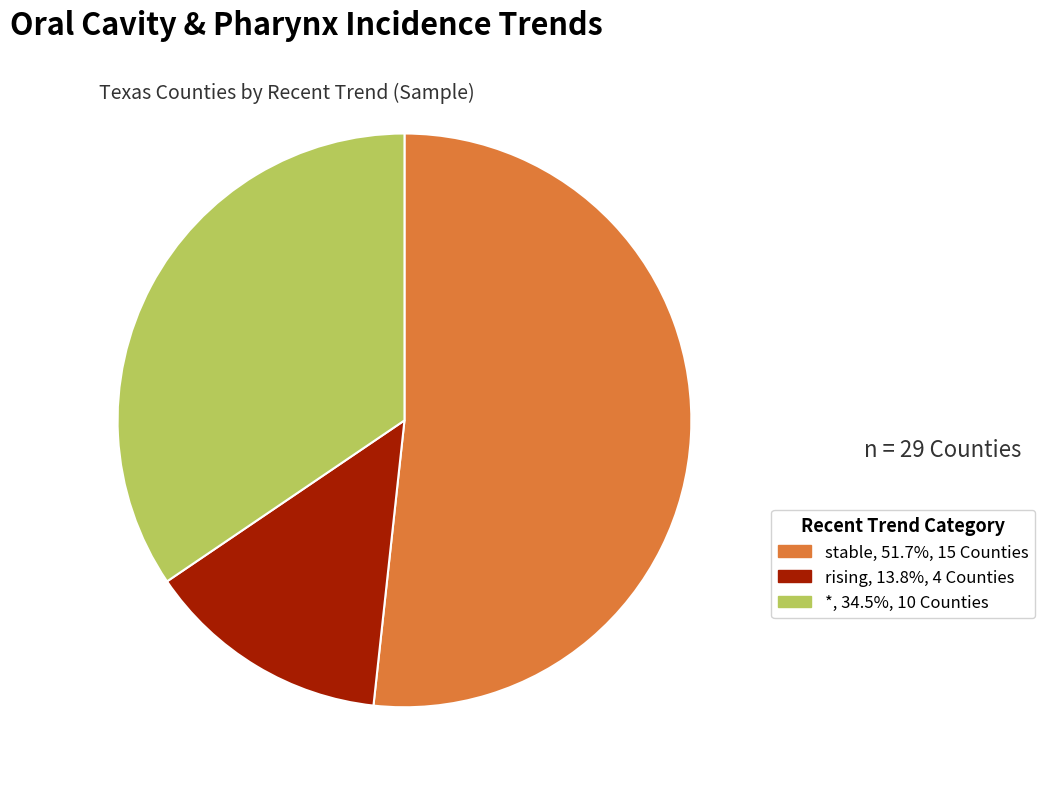

Which has a higher value, * or rising?

*